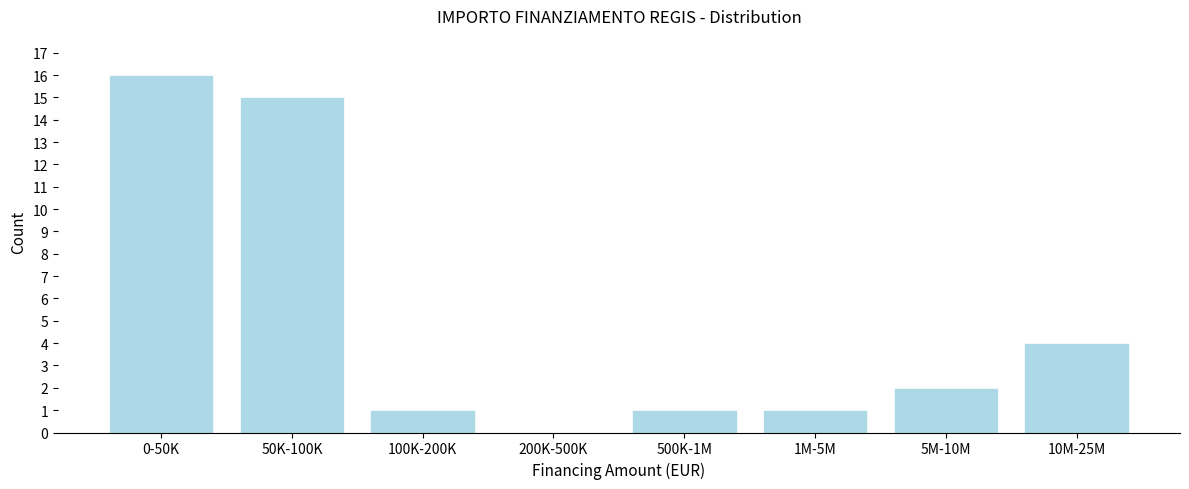

Reading left to right, what are all the values shown in this chart?

0-50K=16	50K-100K=15	100K-200K=1	200K-500K=0	500K-1M=1	1M-5M=1	5M-10M=2	10M-25M=4